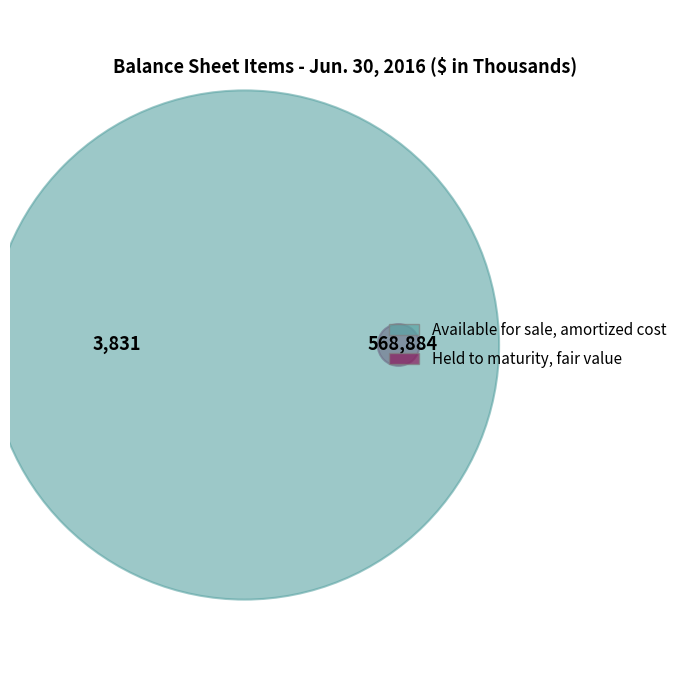

How many slices are in this pie chart?

2